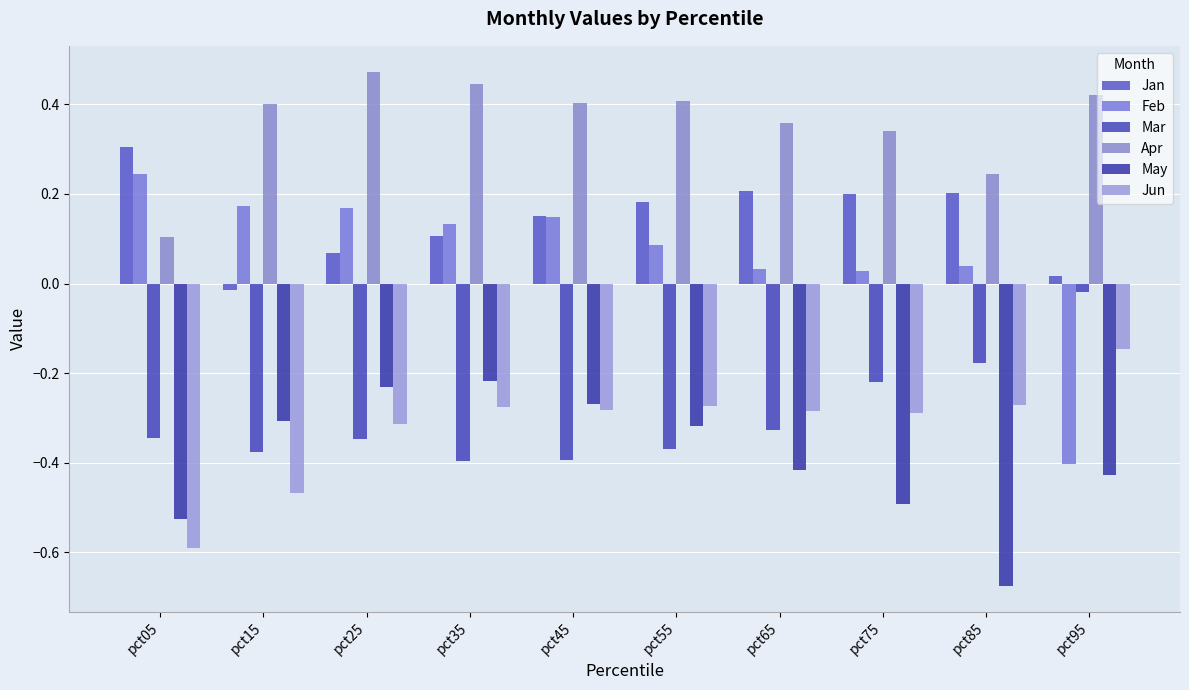

Which series has the largest range (max minus min)?

Feb